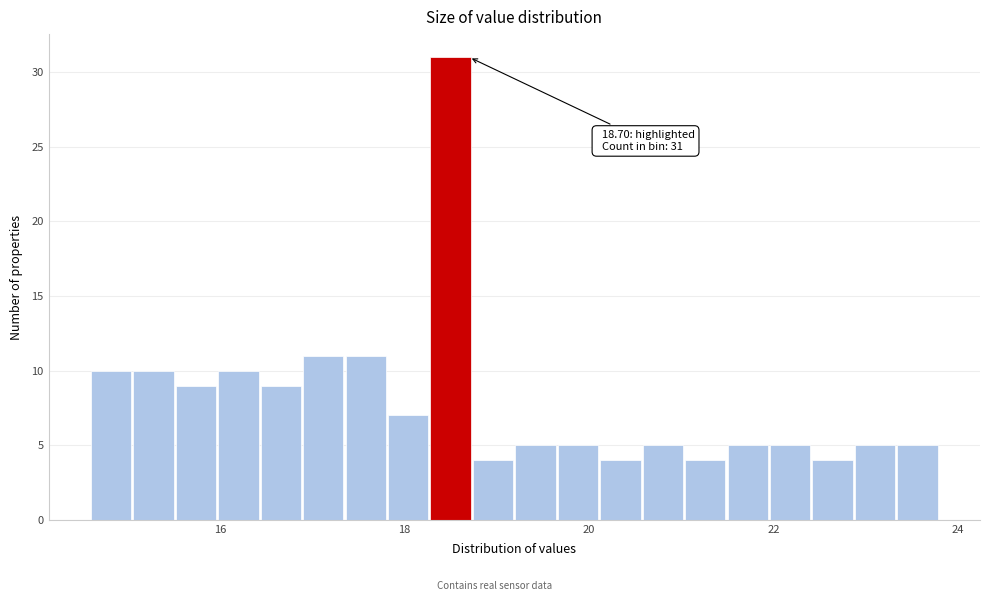

Around what value on the x-axis is the tallest bar? Give the approximate position of its centre, as read against the axis.

18.4